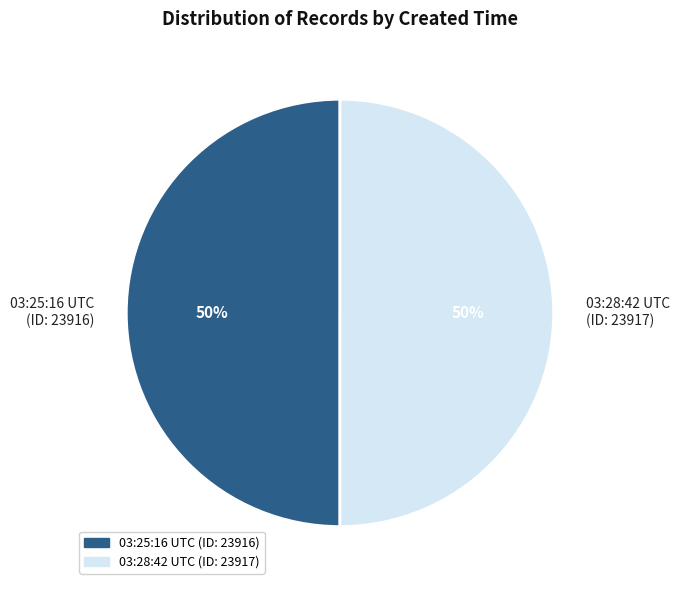

To the nearest percent, what is the average slice percentage?

50%